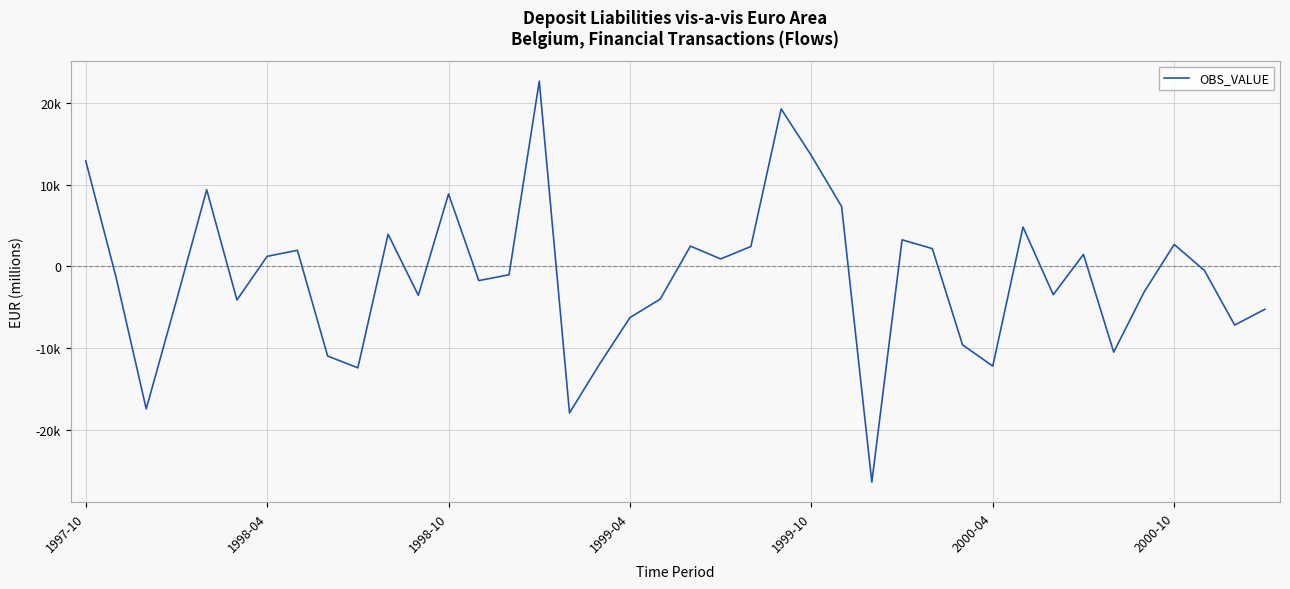

Does the chart have visible grid lines?

Yes